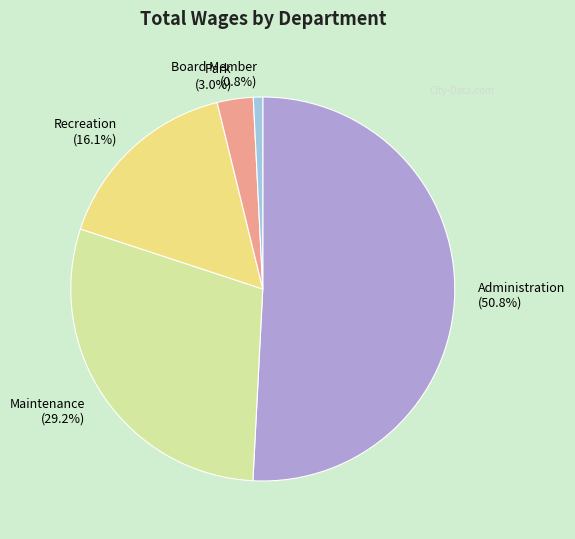

To the nearest percent, what is the difference between the largest and smallest slice percentages?

50%